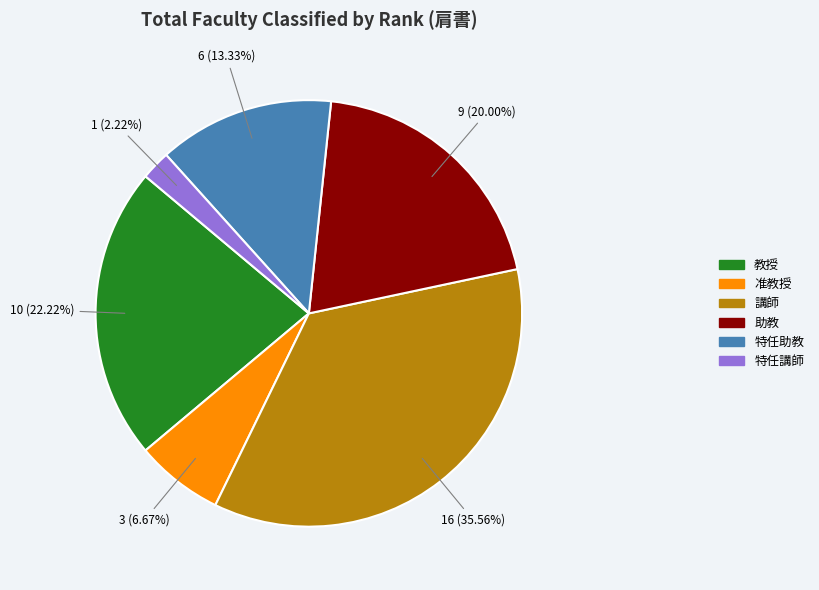

True or false: 特任助教 accounts for 13% of the total.

True